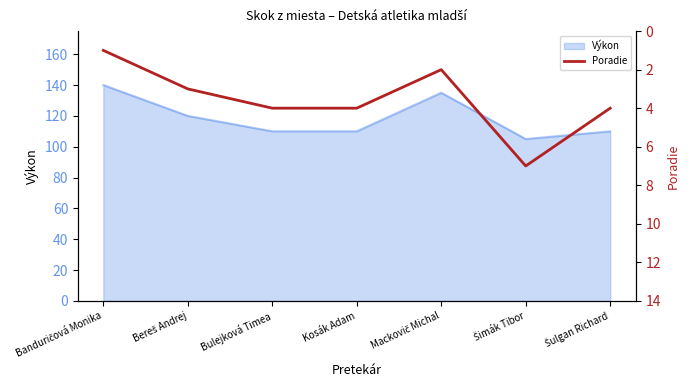

How many interior local valleys (lower than both neighbors) does the data have?

1